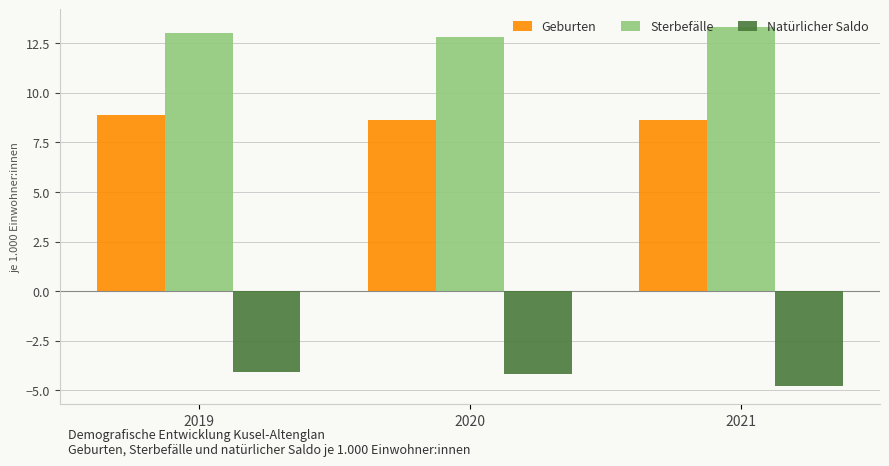

How many distinct data groups are displayed?

3